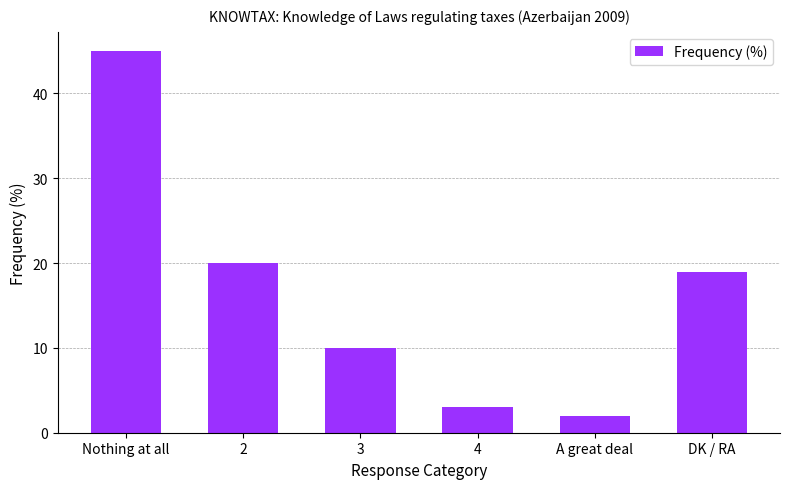

Rank the categories by value from highest to lowest.

Nothing at all, 2, DK / RA, 3, 4, A great deal